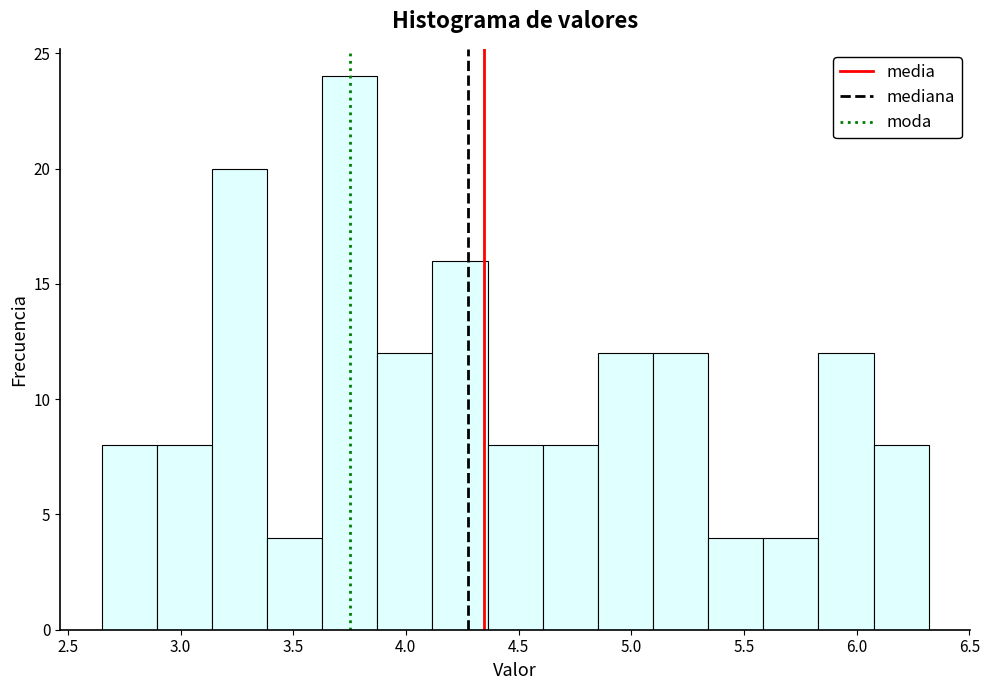

Reading left to right, list every bar in this chart as the range it spans on the x-axis followed by its height. Neither the bar edges nor the heights are printed on the chart, so give them approximately, as read against the axes.

2.65 to 2.90: 8
2.90 to 3.15: 8
3.15 to 3.40: 20
3.40 to 3.65: 4
3.65 to 3.85: 24
3.85 to 4.10: 12
4.10 to 4.35: 16
4.35 to 4.60: 8
4.60 to 4.85: 8
4.85 to 5.10: 12
5.10 to 5.35: 12
5.35 to 5.60: 4
5.60 to 5.85: 4
5.85 to 6.10: 12
6.10 to 6.30: 8